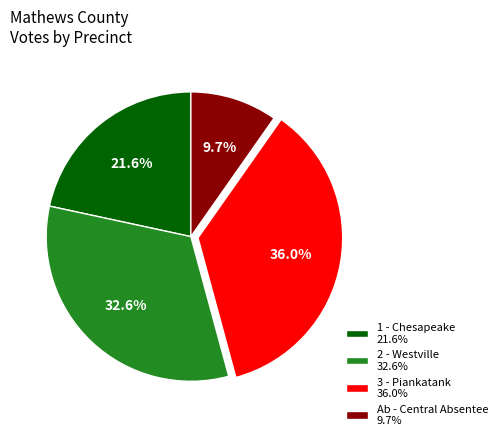

The 2 - Westville slice represents 39% of the pie. True or false?

False